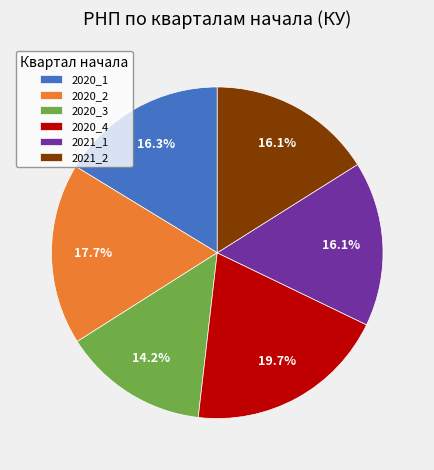

Does 2020_3 represent more than half of the total?

No